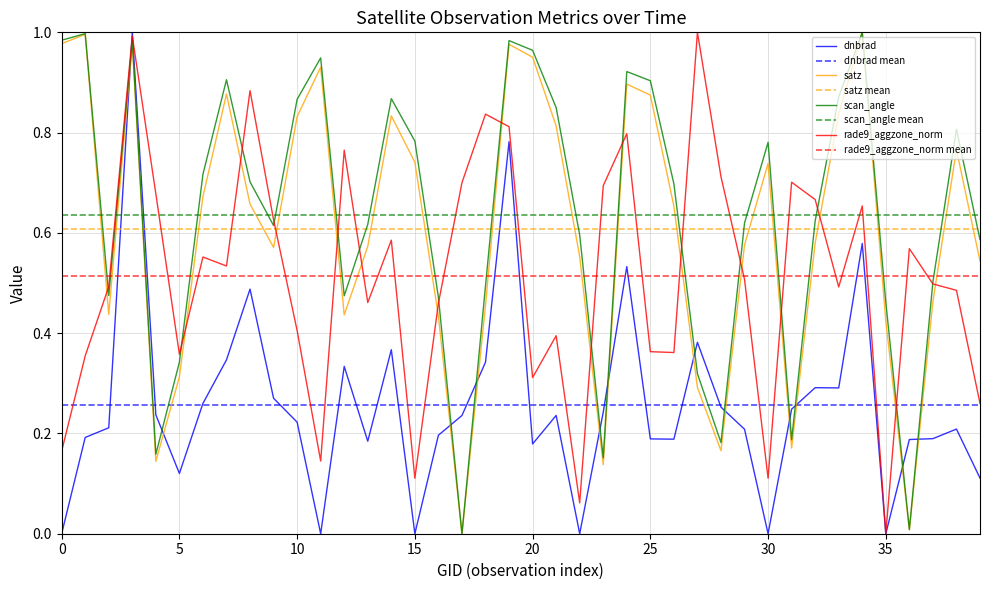

The value of rade9_aggzone_norm at 12 is 0.8. True or false?

True